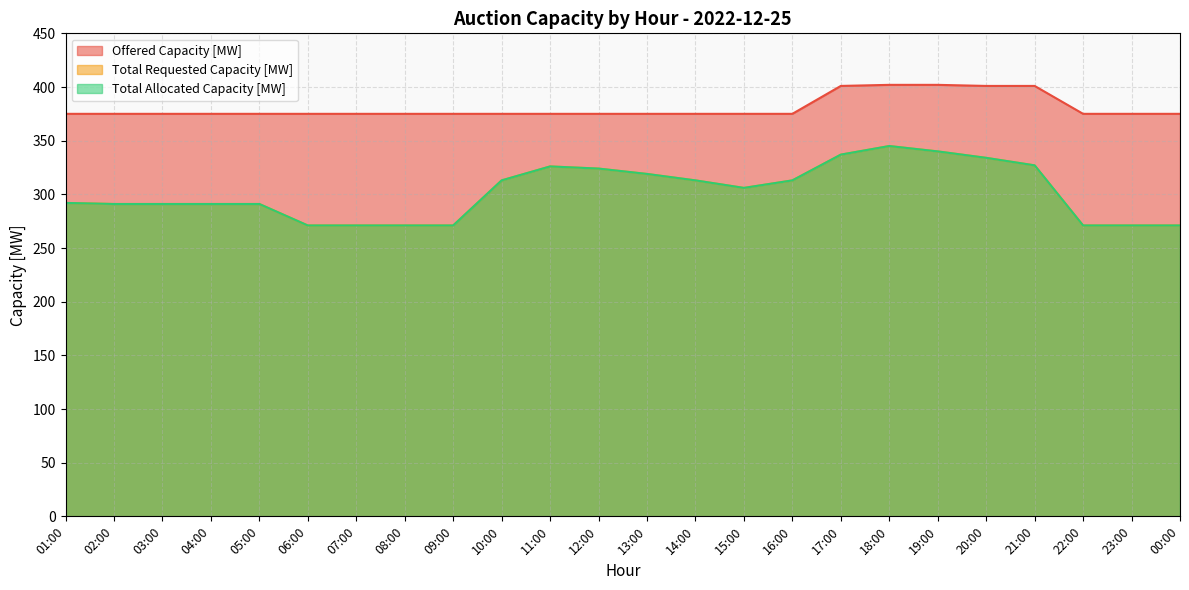

Which series changed the most between 04:00 and 12:00?

Total Requested Capacity [MW]